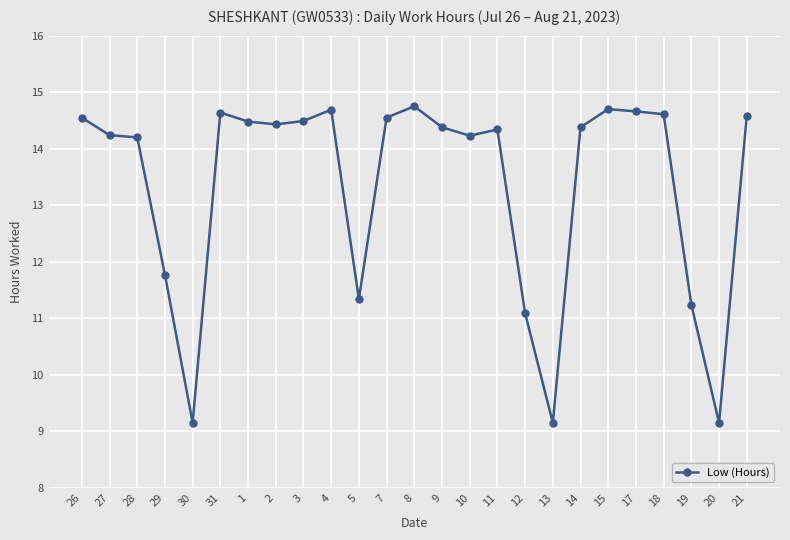

The chart shows a value of 19.2 at 10. True or false?

False